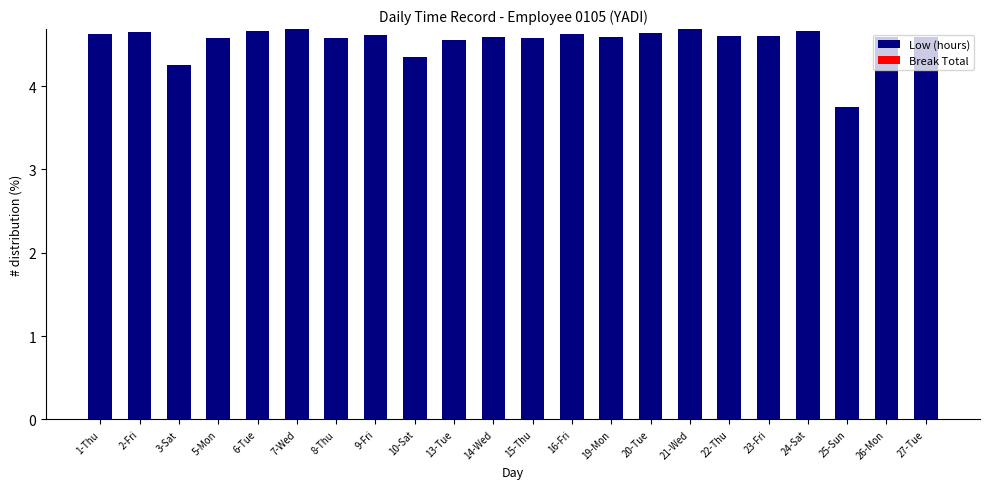

What is the change in value from 25-Sun to 26-Mon?

+0.8